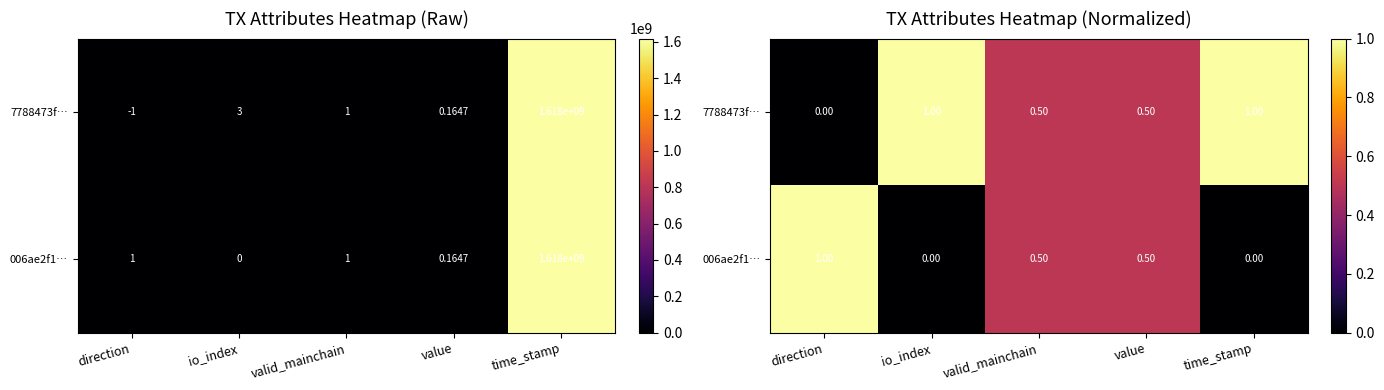

The value of 7788473f… at direction is 0.0. True or false?

True